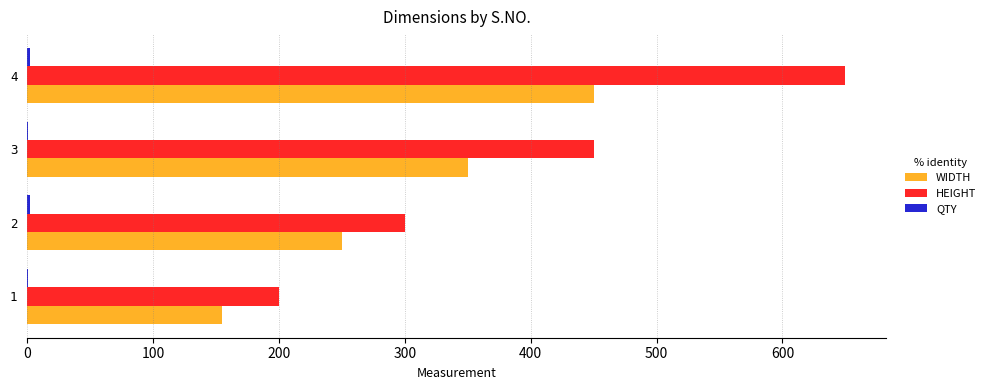

What is the maximum value shown in the chart?

650